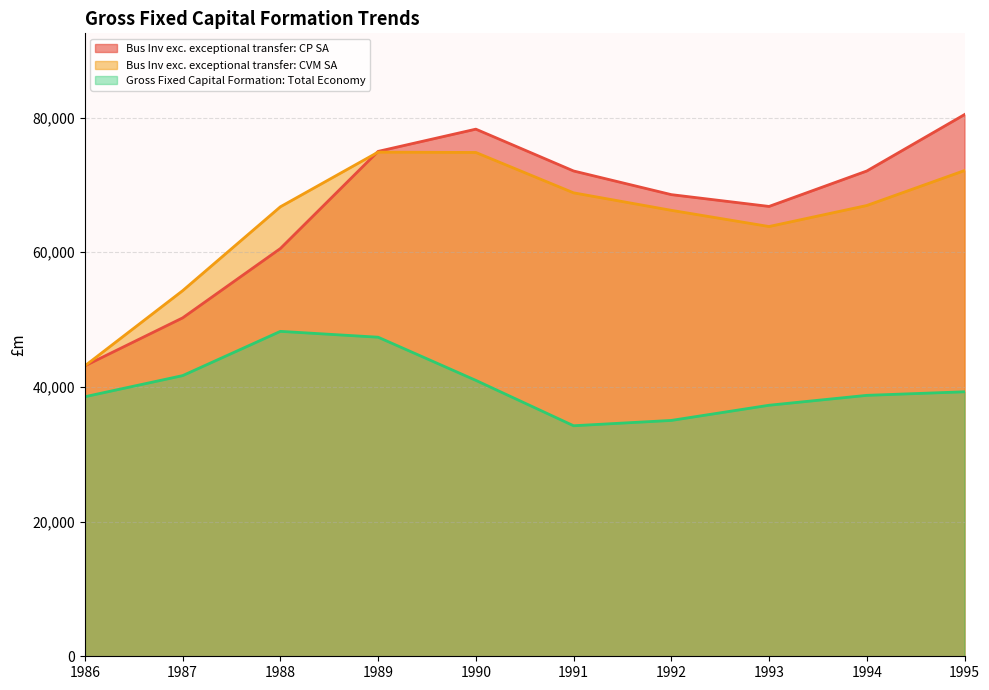

True or false: Gross Fixed Capital Formation: Total Economy and Bus Inv exc. exceptional transfer: CVM SA intersect in this chart.

False